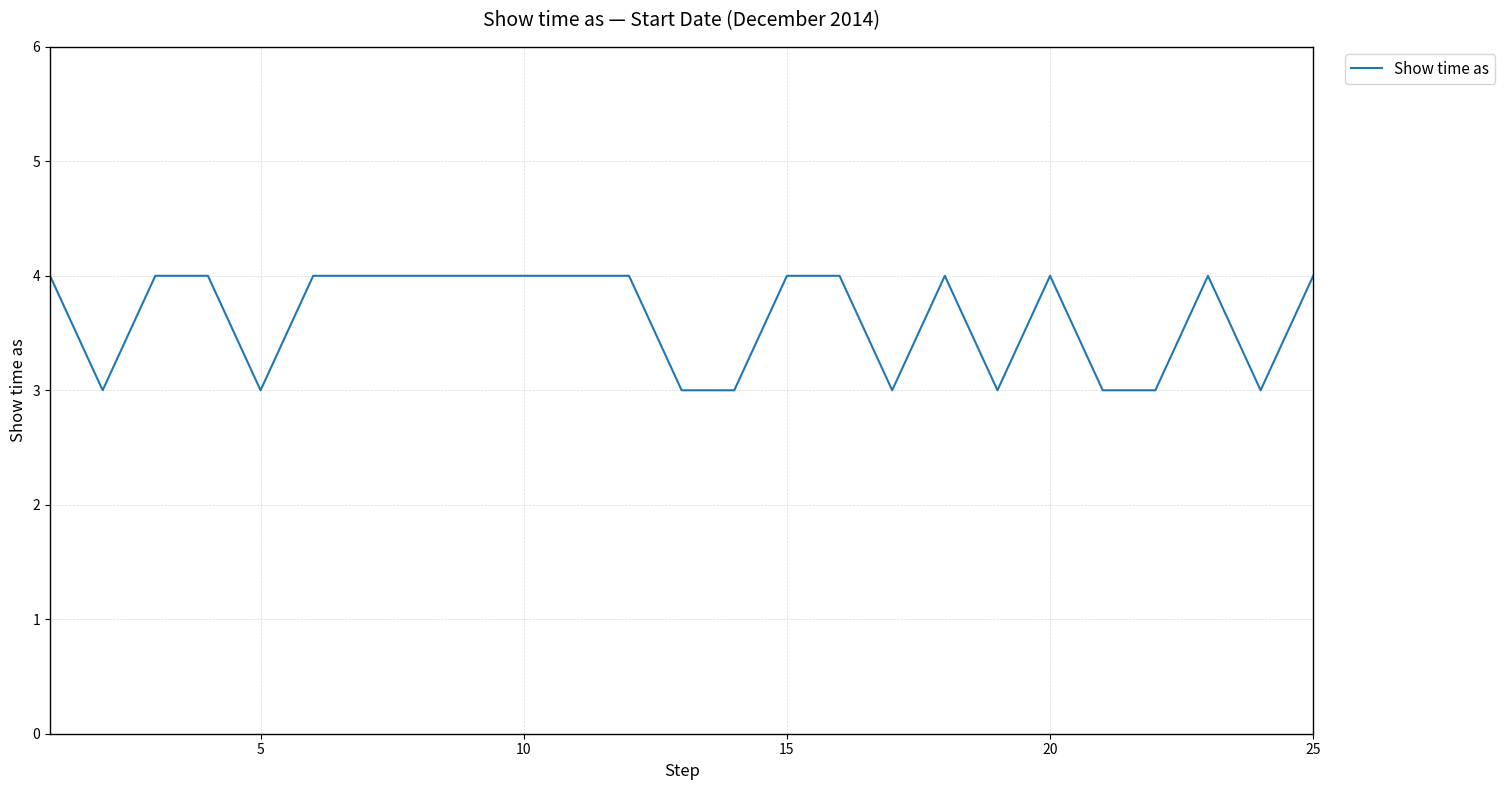

How many lines are shown in the chart?

1